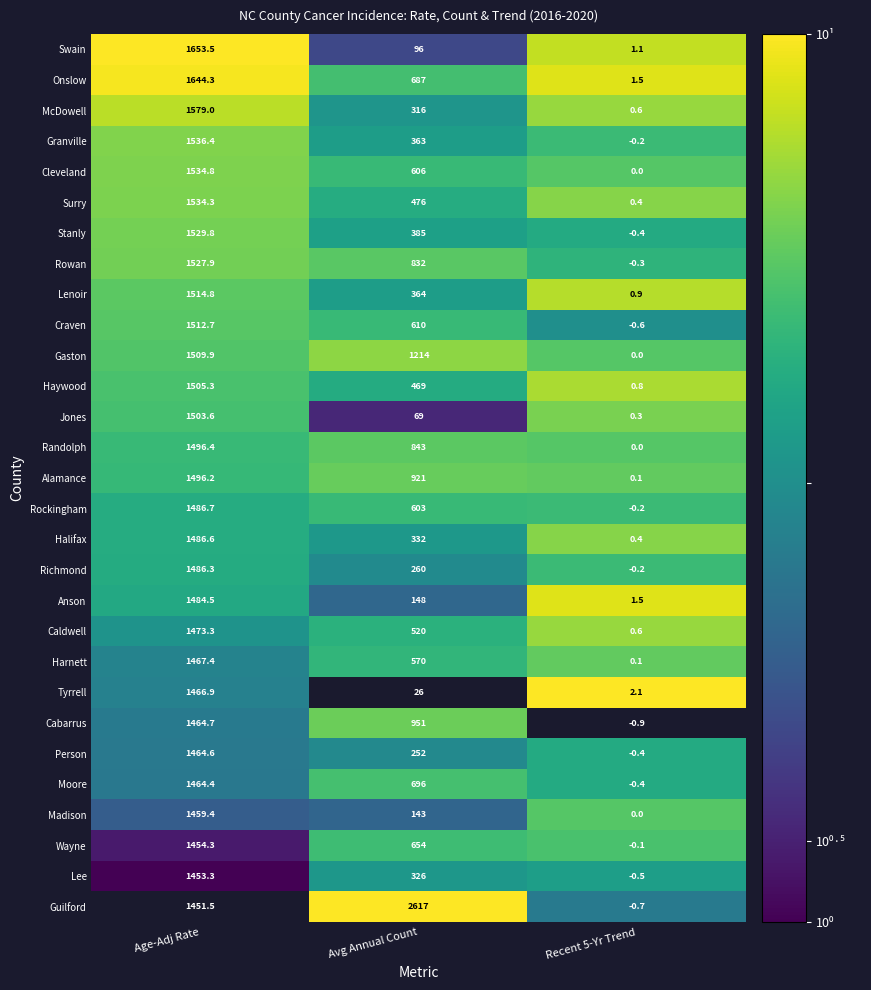

The value of Rockingham at Age-Adj Rate is 1486.7. True or false?

True